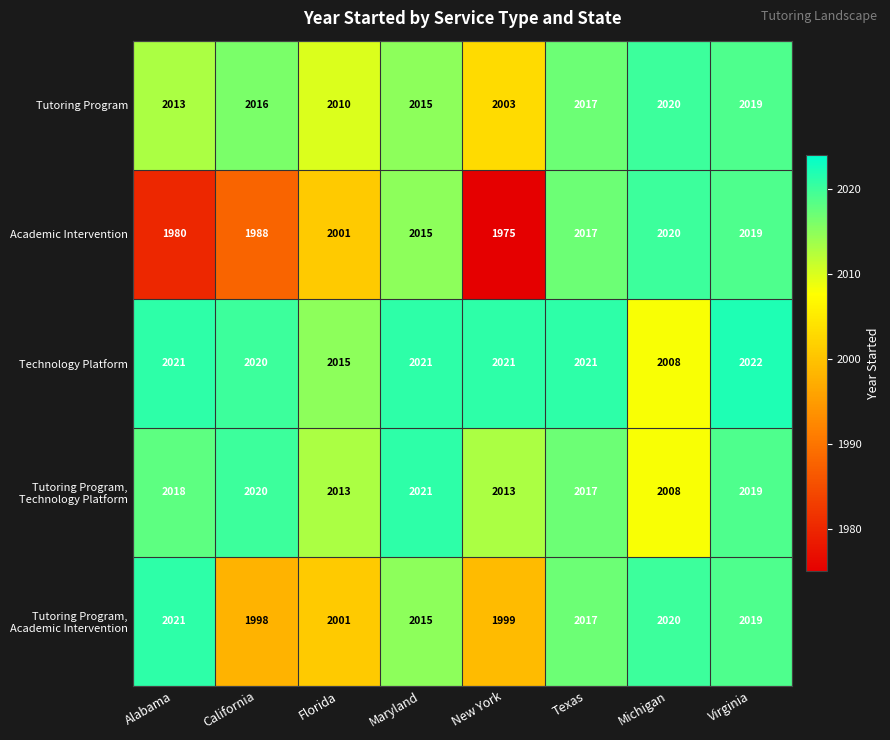

Rank the categories by Tutoring Program value from highest to lowest.

Michigan, Virginia, Texas, California, Maryland, Alabama, Florida, New York